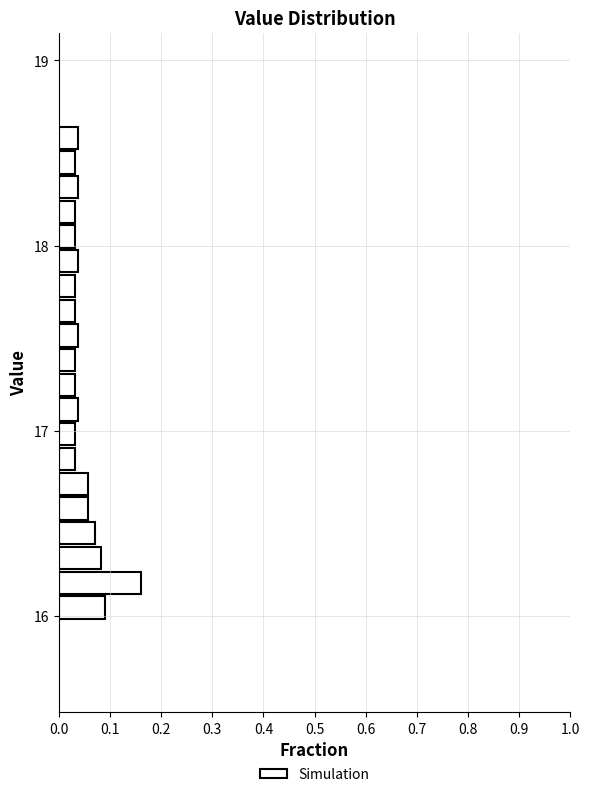

Around what value on the y-axis is the longest bar? Give the approximate position of its centre, as read against the axis.

16.2